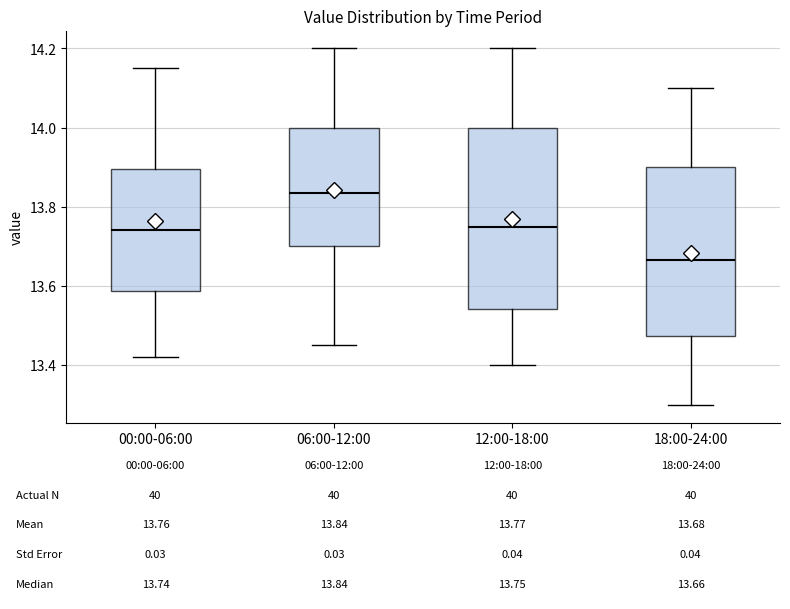

Which box is the tallest, from its lower edge to its upper edge?

12:00-18:00